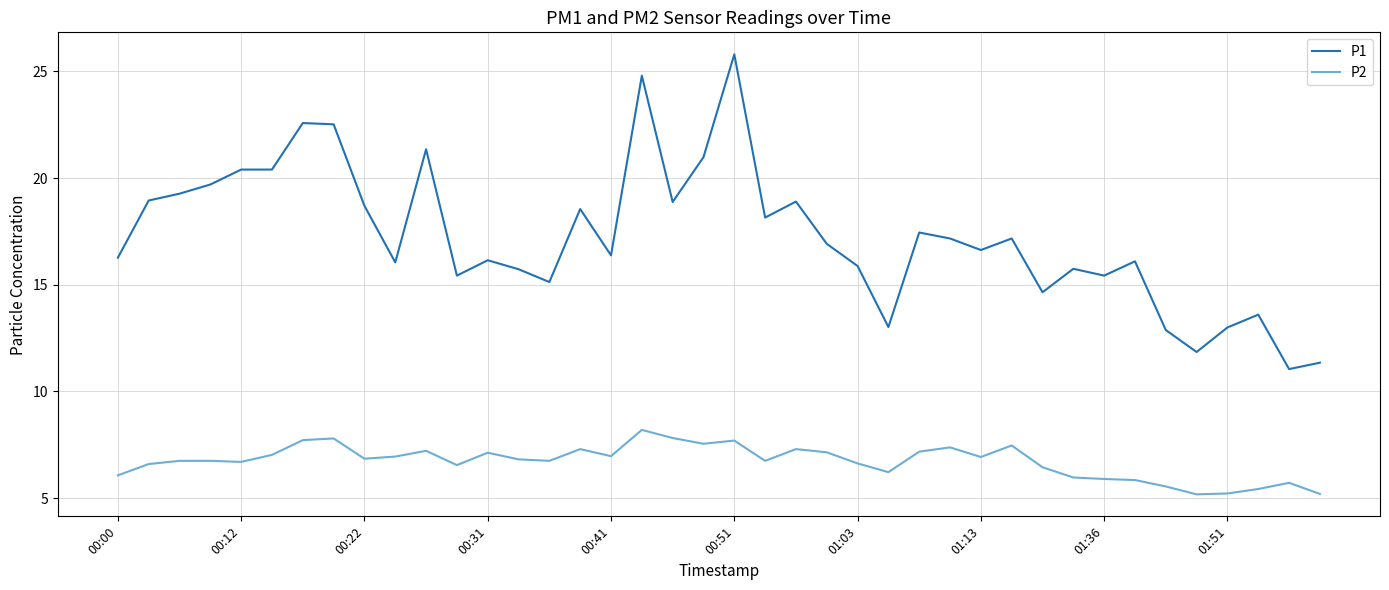

List the series in order of their peak value, highest first.

P1, P2